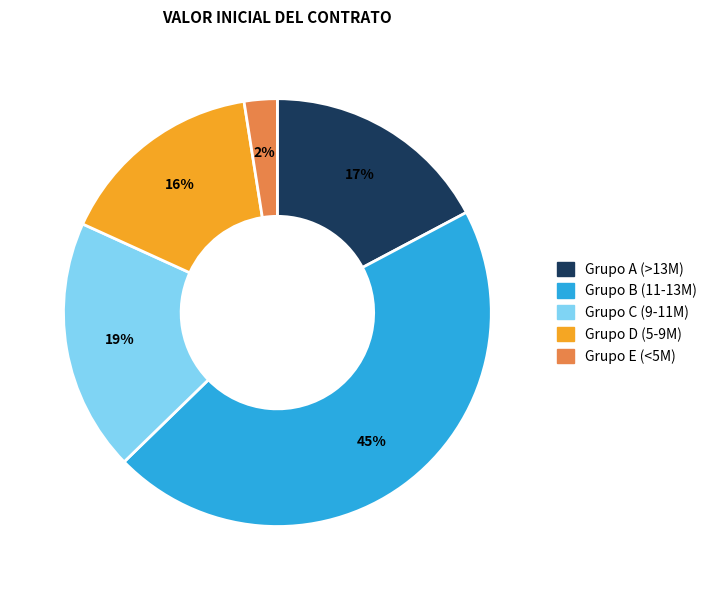

To the nearest percent, what is the average slice percentage?

20%